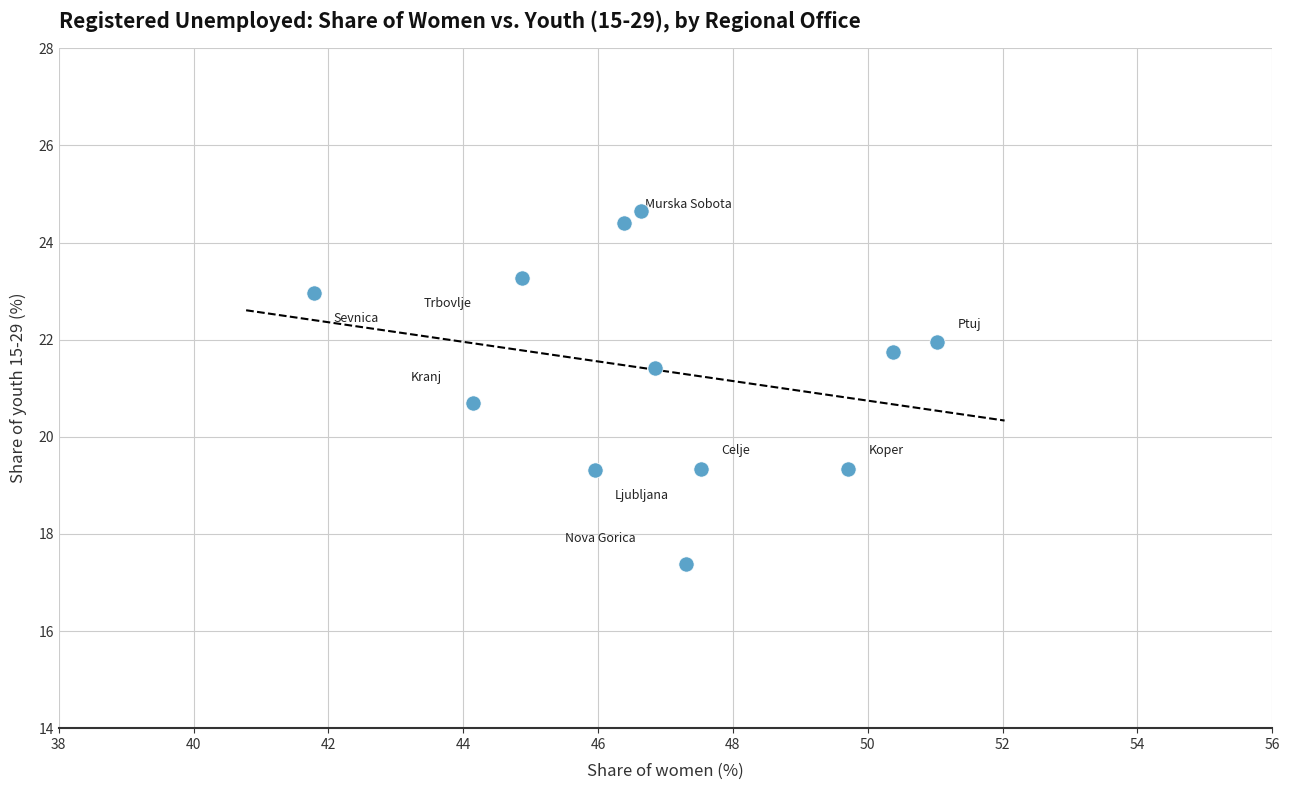

What is the range of Y values (max minus min)?

7.3